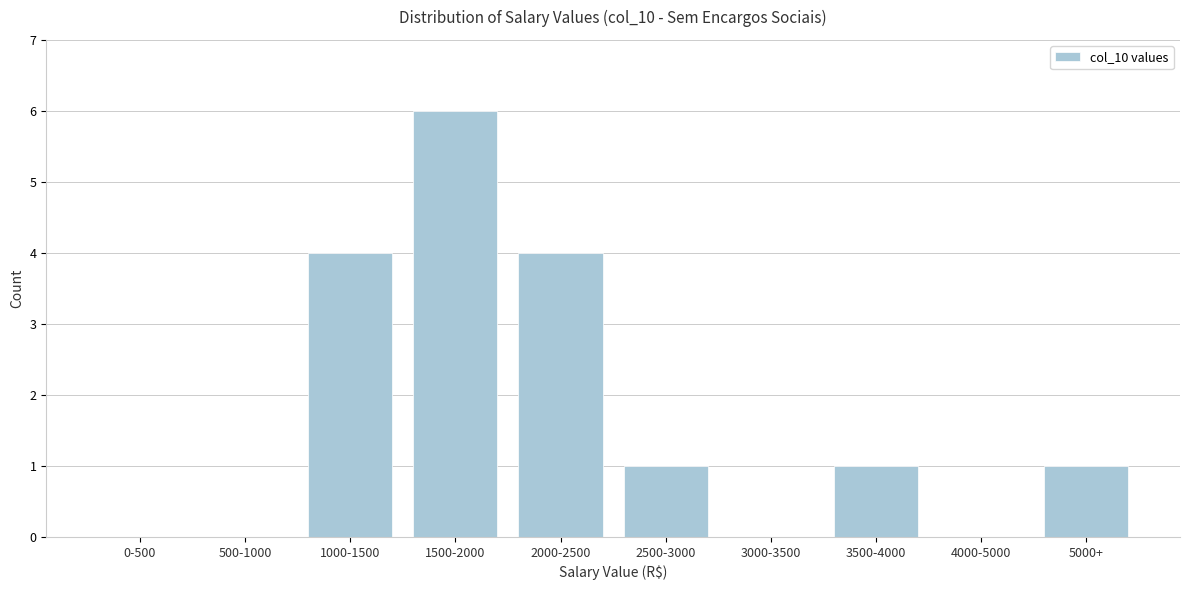

Reading right to left, extract all data points from this chart.

5000+=1	4000-5000=0	3500-4000=1	3000-3500=0	2500-3000=1	2000-2500=4	1500-2000=6	1000-1500=4	500-1000=0	0-500=0